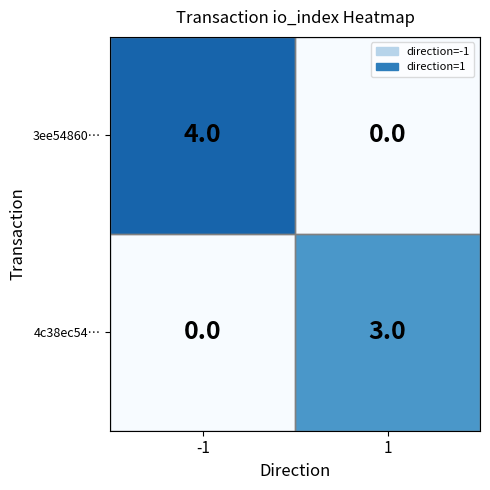

Which series has the largest total across all categories?

3ee54860…